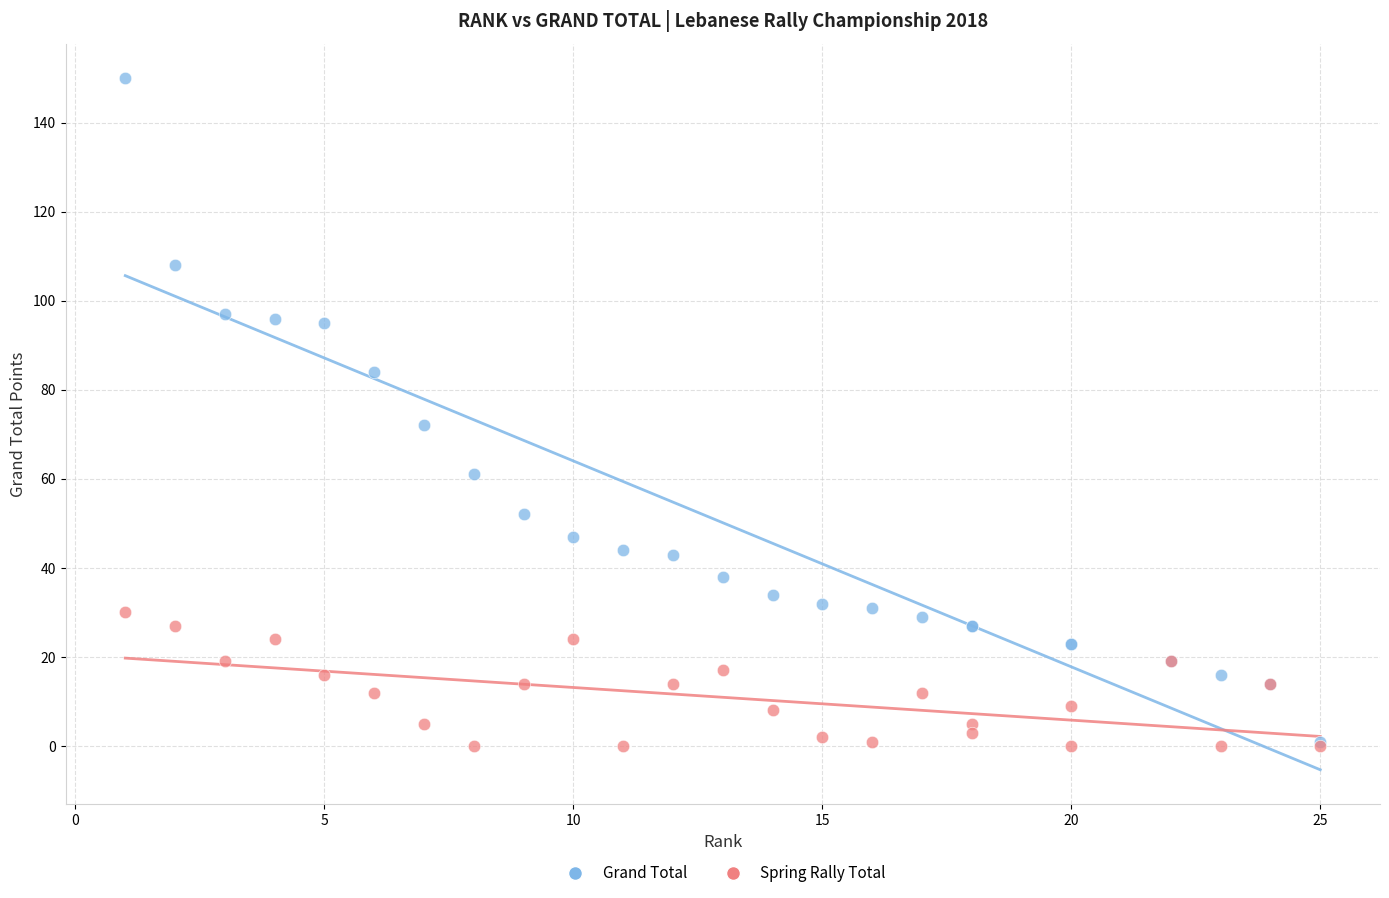

Which series has the largest Y range (max minus min)?

Grand Total